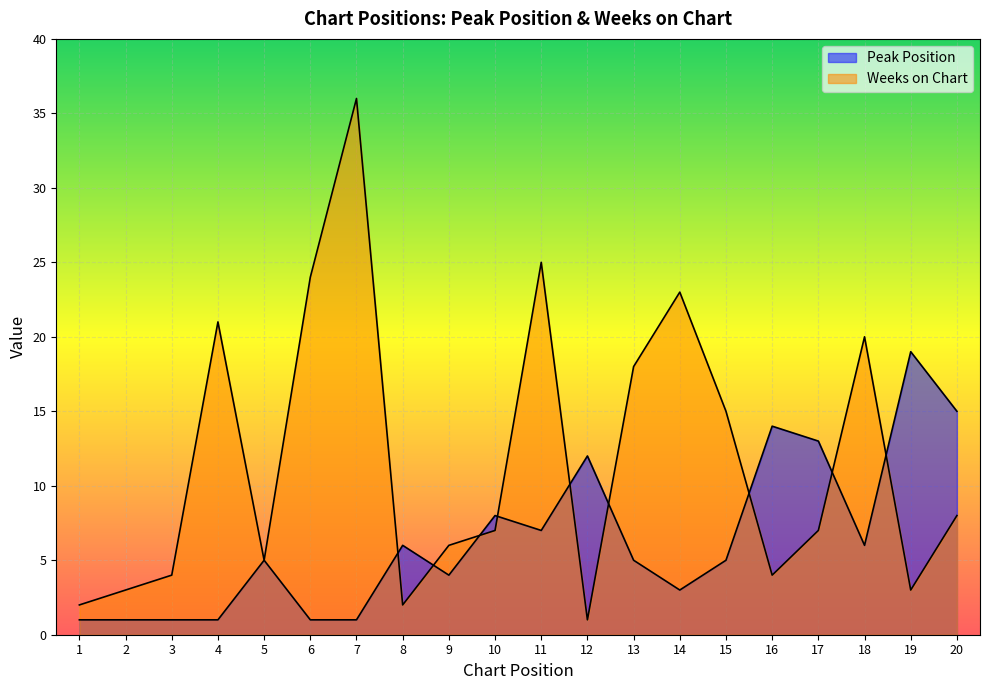

What is the total value across all series at 12?

13